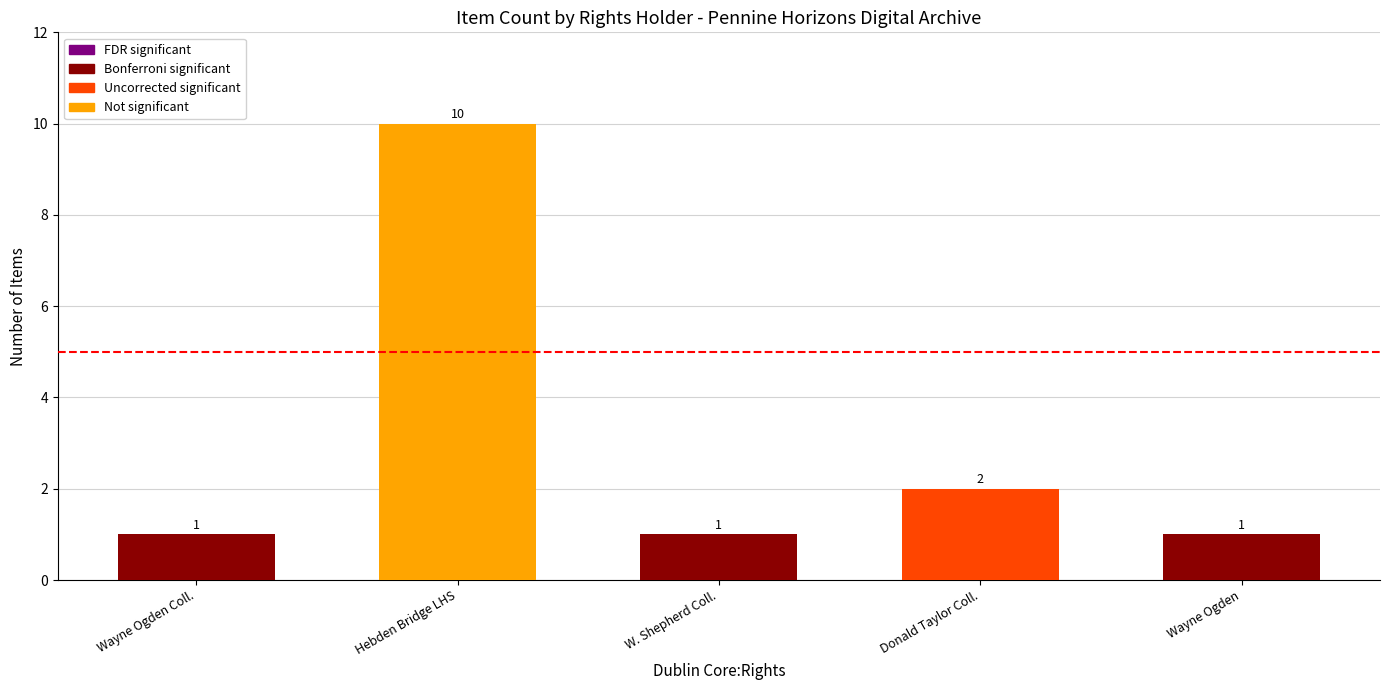

How many values are between 1 and 2?

4